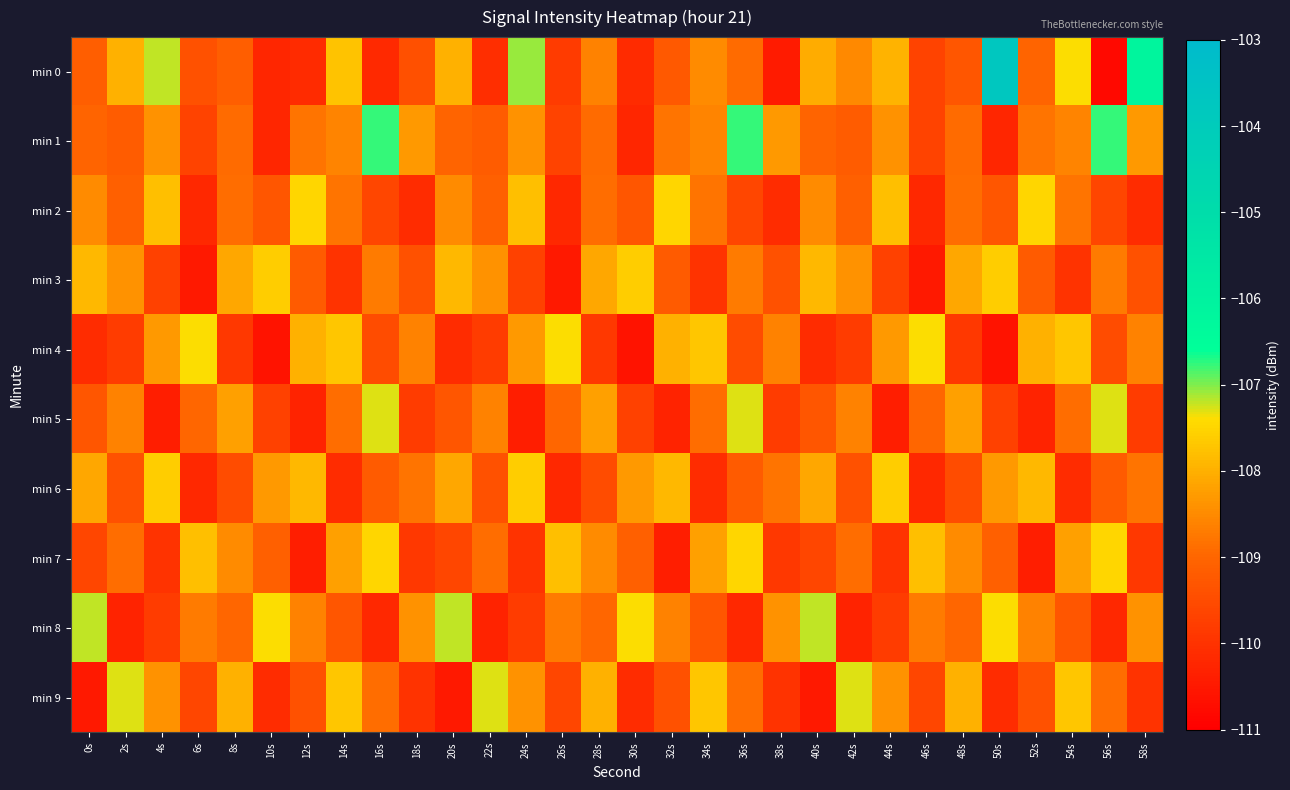

What is the difference between the highest and lowest values at 6s?

3.1